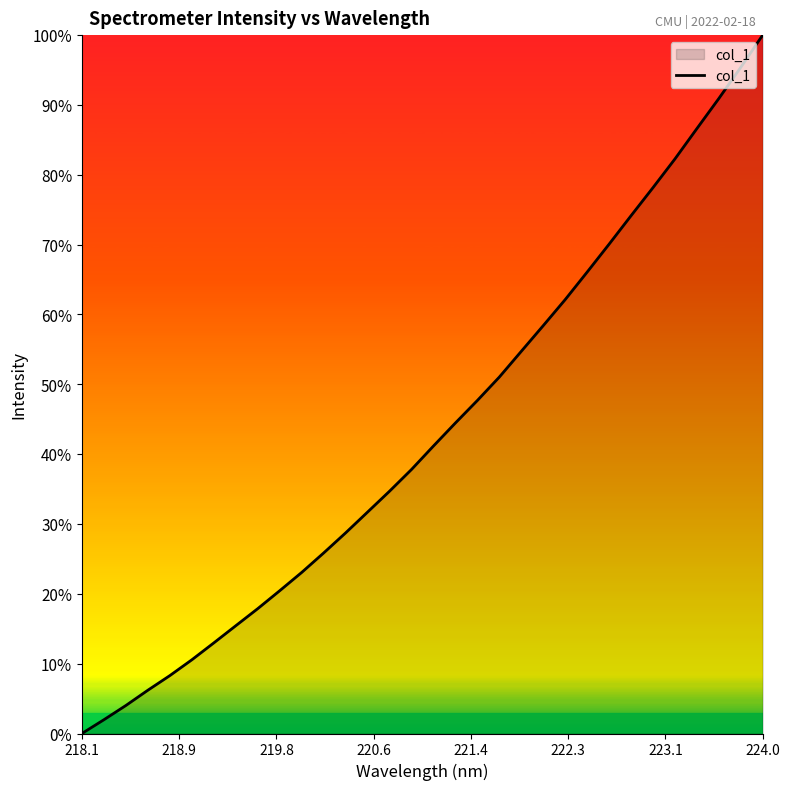

Count the number of categories in the chart.

32